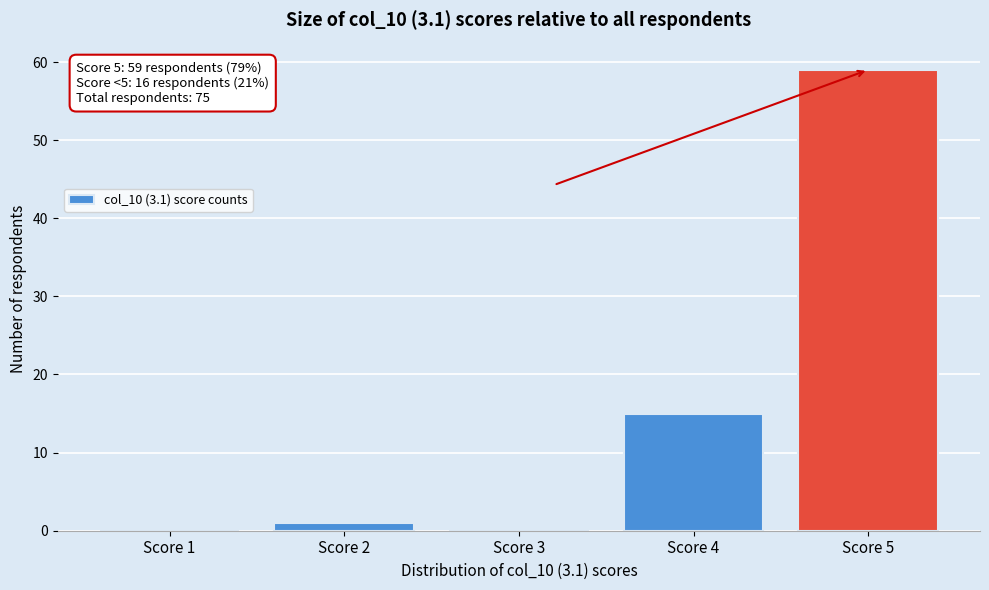

Reading left to right, transcribe all the data shown in this chart.

Score 1=0	Score 2=1	Score 3=0	Score 4=15	Score 5=59